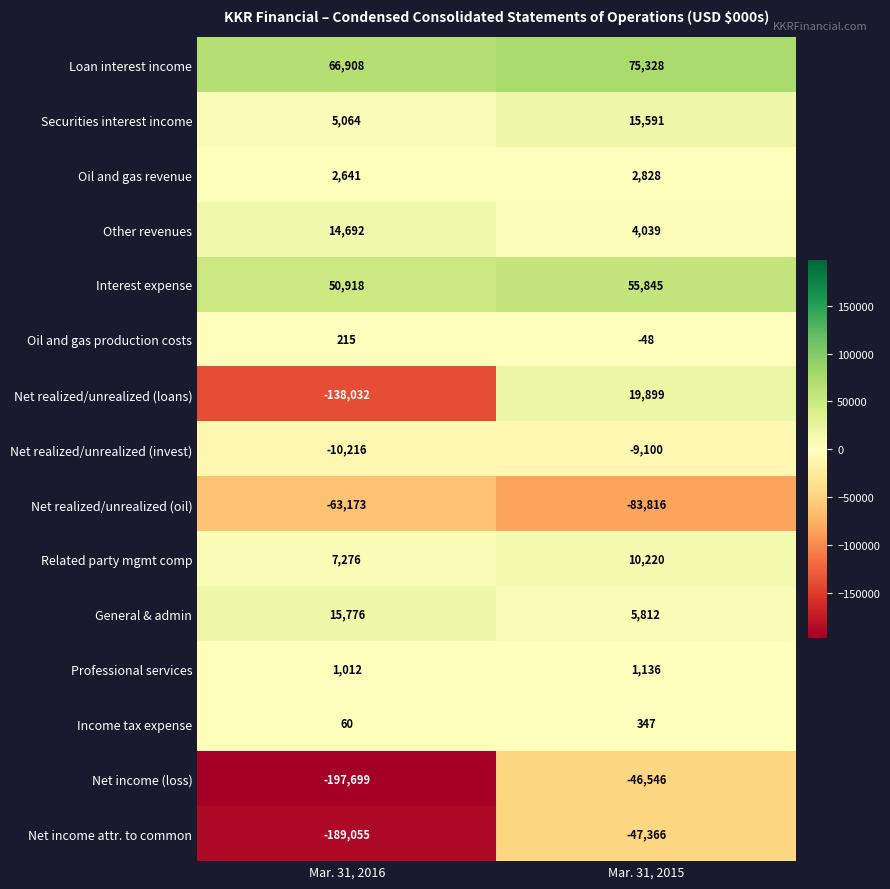

At which category is the sum across all series the highest?

Mar. 31, 2015